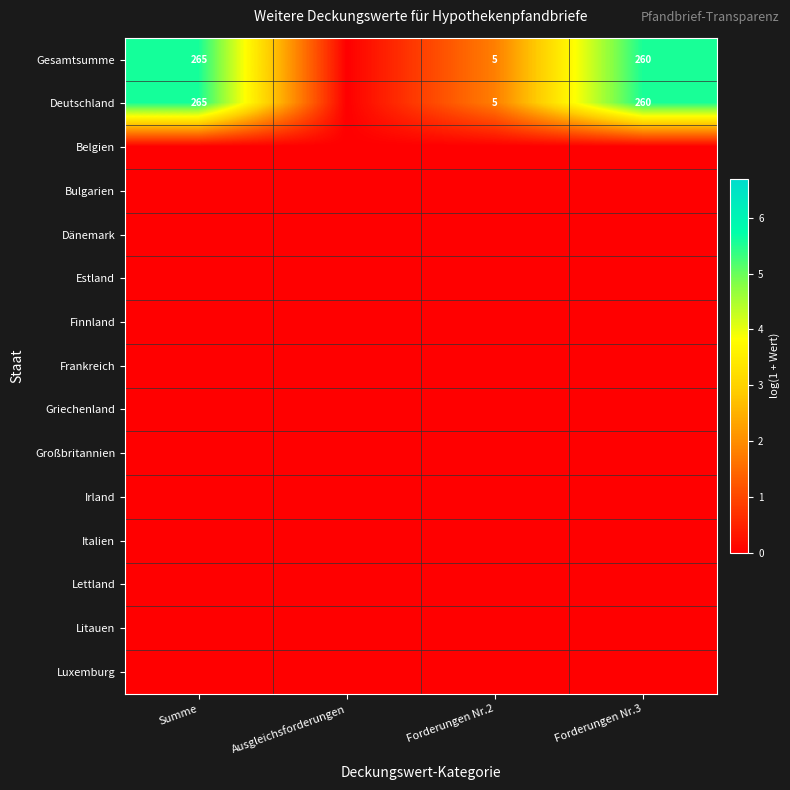

Which category has the highest value in the Gesamtsumme series?

Summe